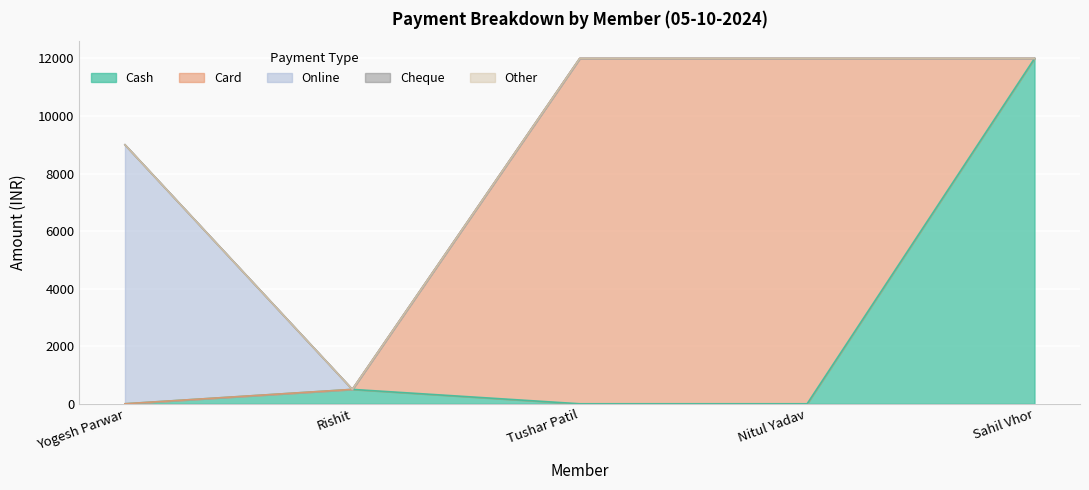

True or false: Cheque has more than 1 interior local peaks.

False